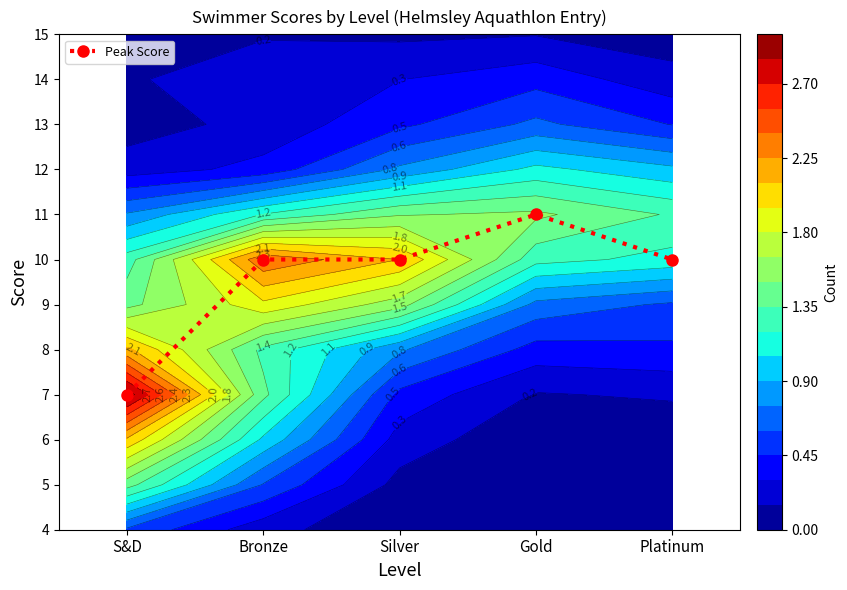

The value at S&D is 7. True or false?

True